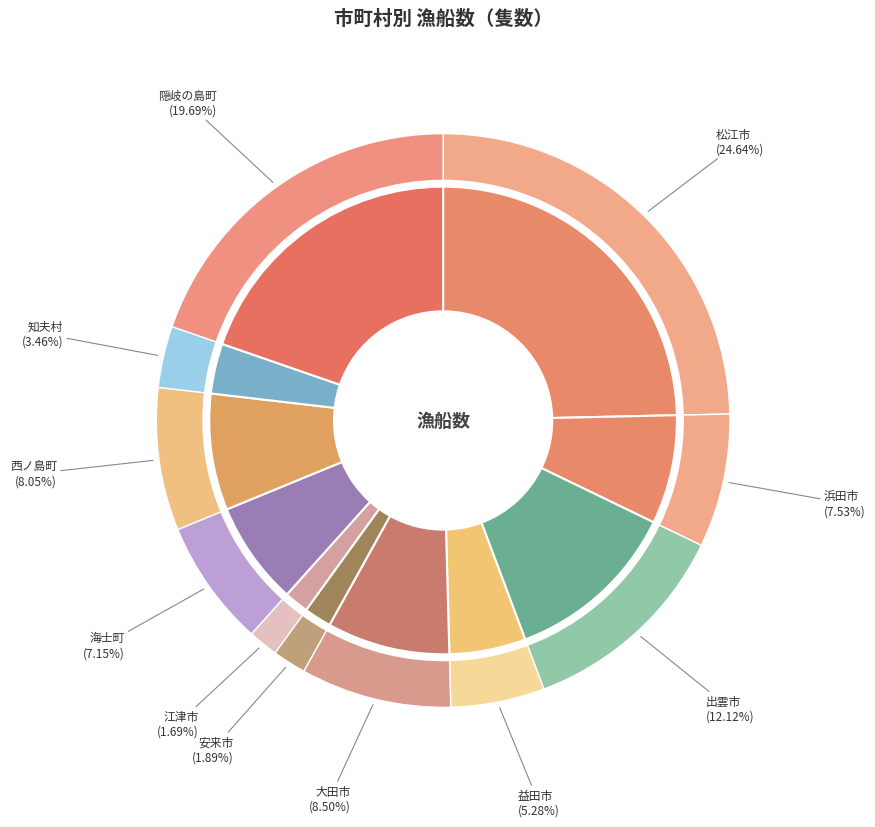

To the nearest percent, what is the difference between the 海士町 and 大田市 slice percentages?

1%